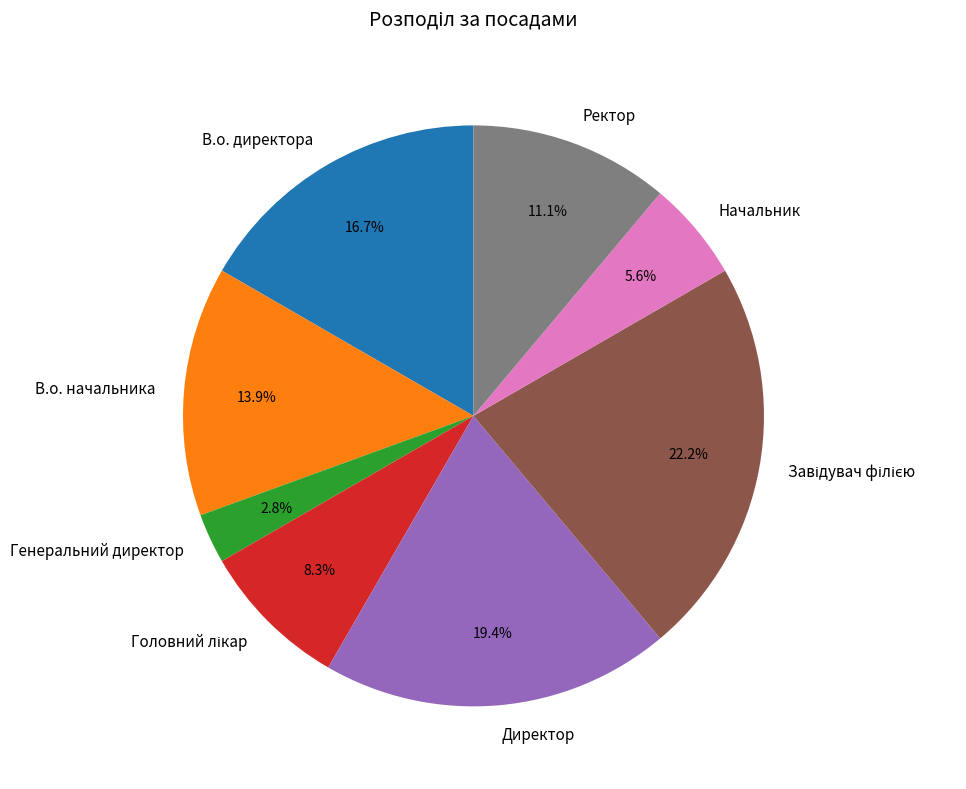

To the nearest percent, what percentage of the pie is В.о. начальника?

14%